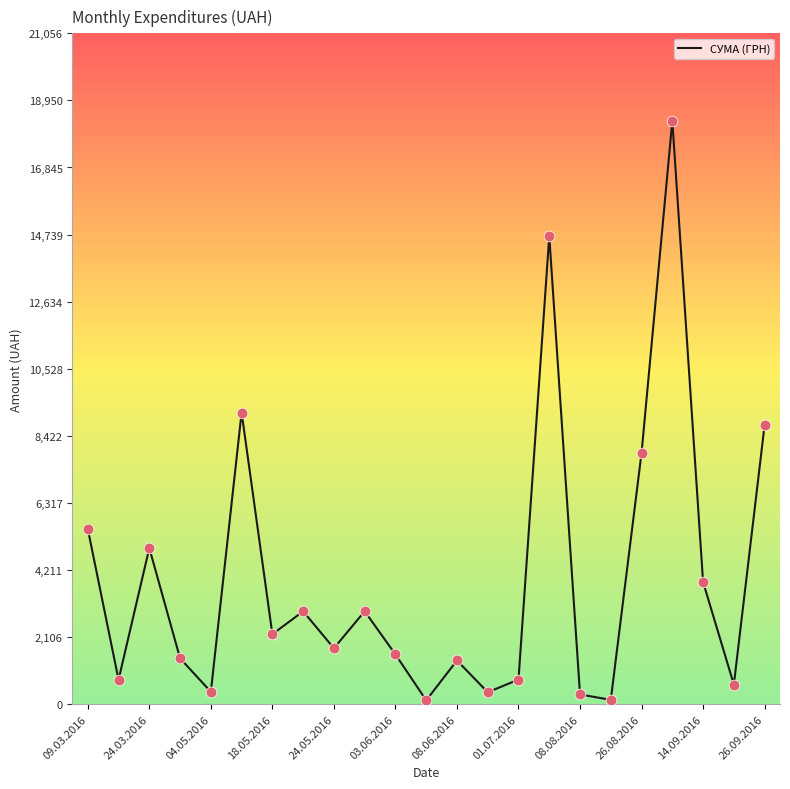

What is the maximum value shown in the chart?

18309.5